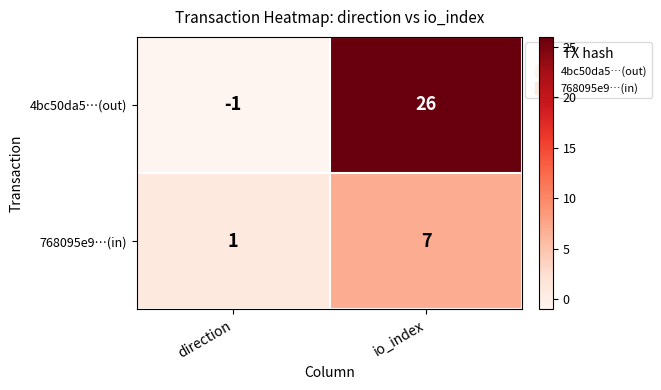

The value of 768095e9…(in) at io_index is 7. True or false?

True